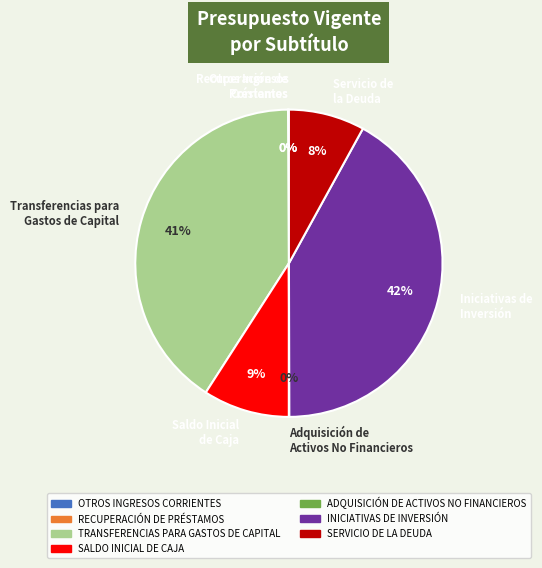

What percentage is the Transferencias para Gastos de Capital slice, to the nearest percent?

41%